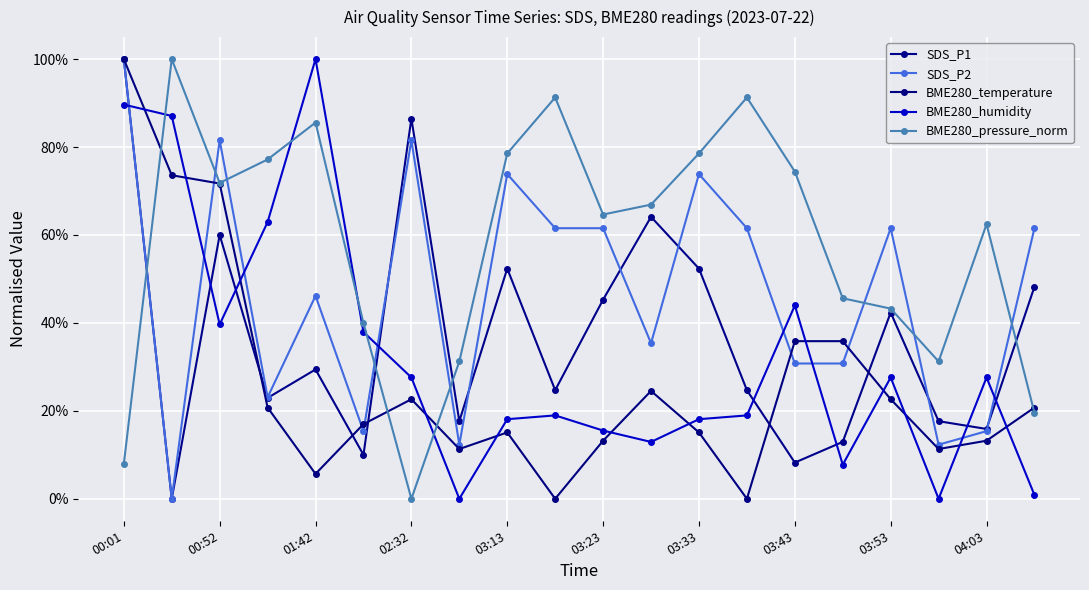

Does the chart have visible grid lines?

Yes